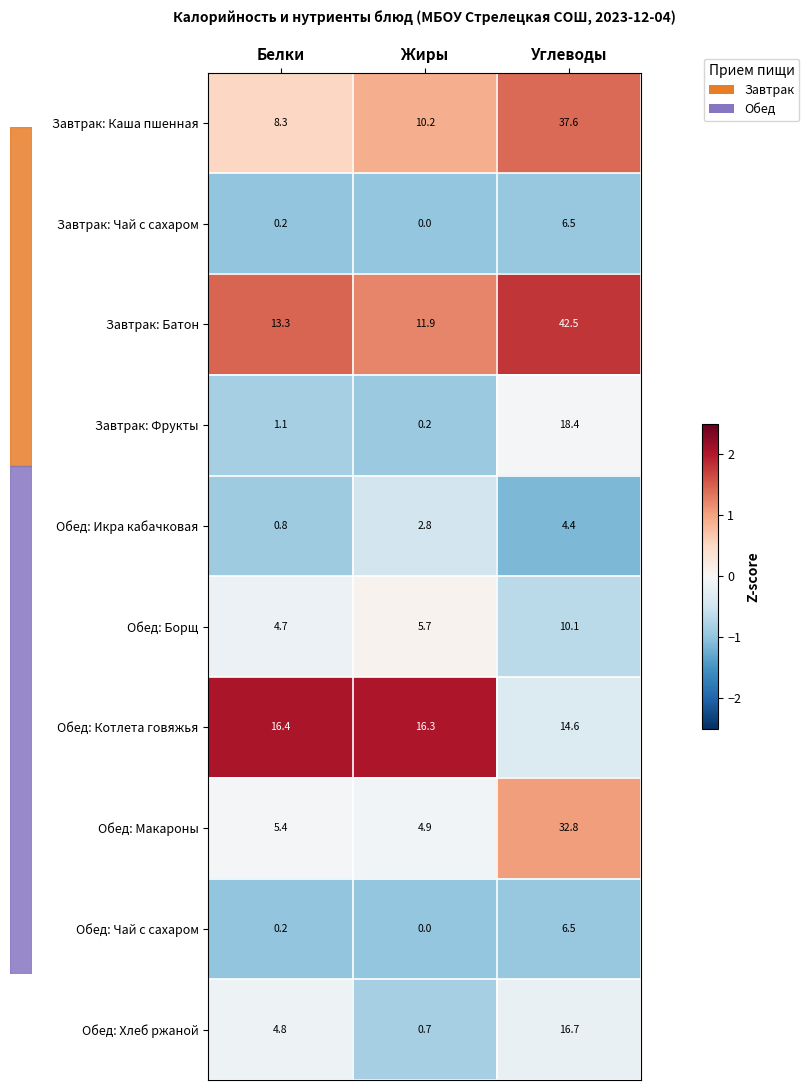

True or false: Обед: Котлета говяжья has a value of 6.3 at Жиры.

False